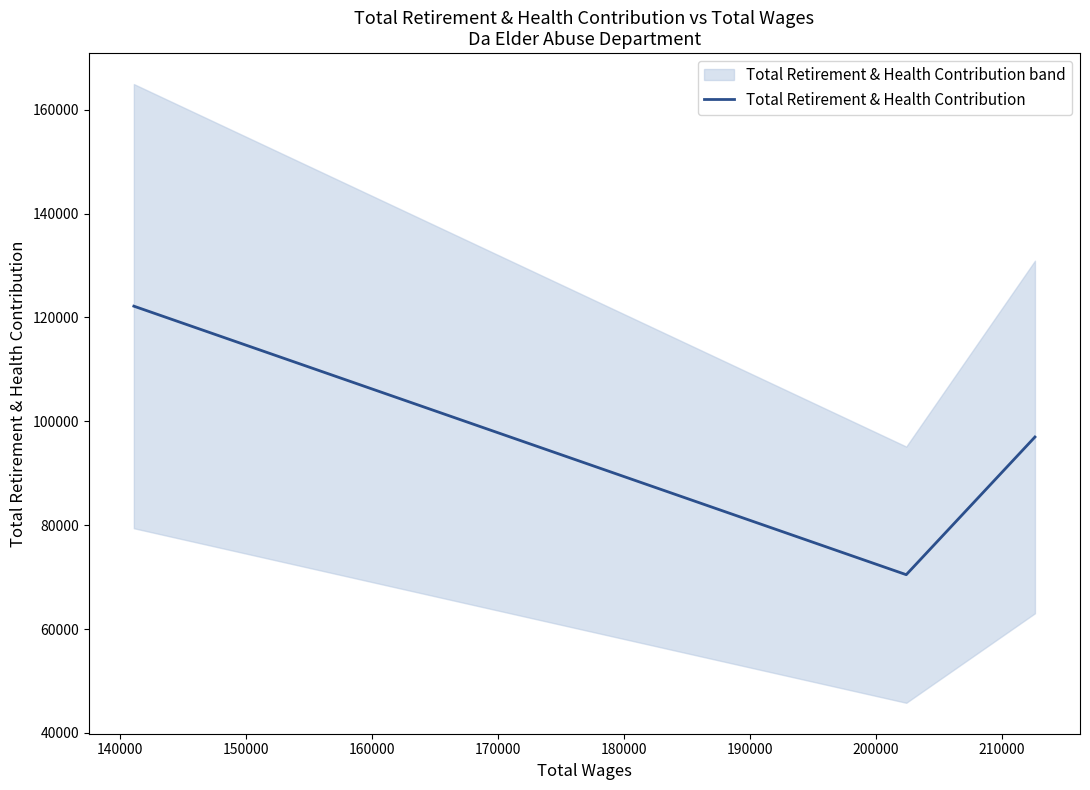

How many values exceed 96982?

1